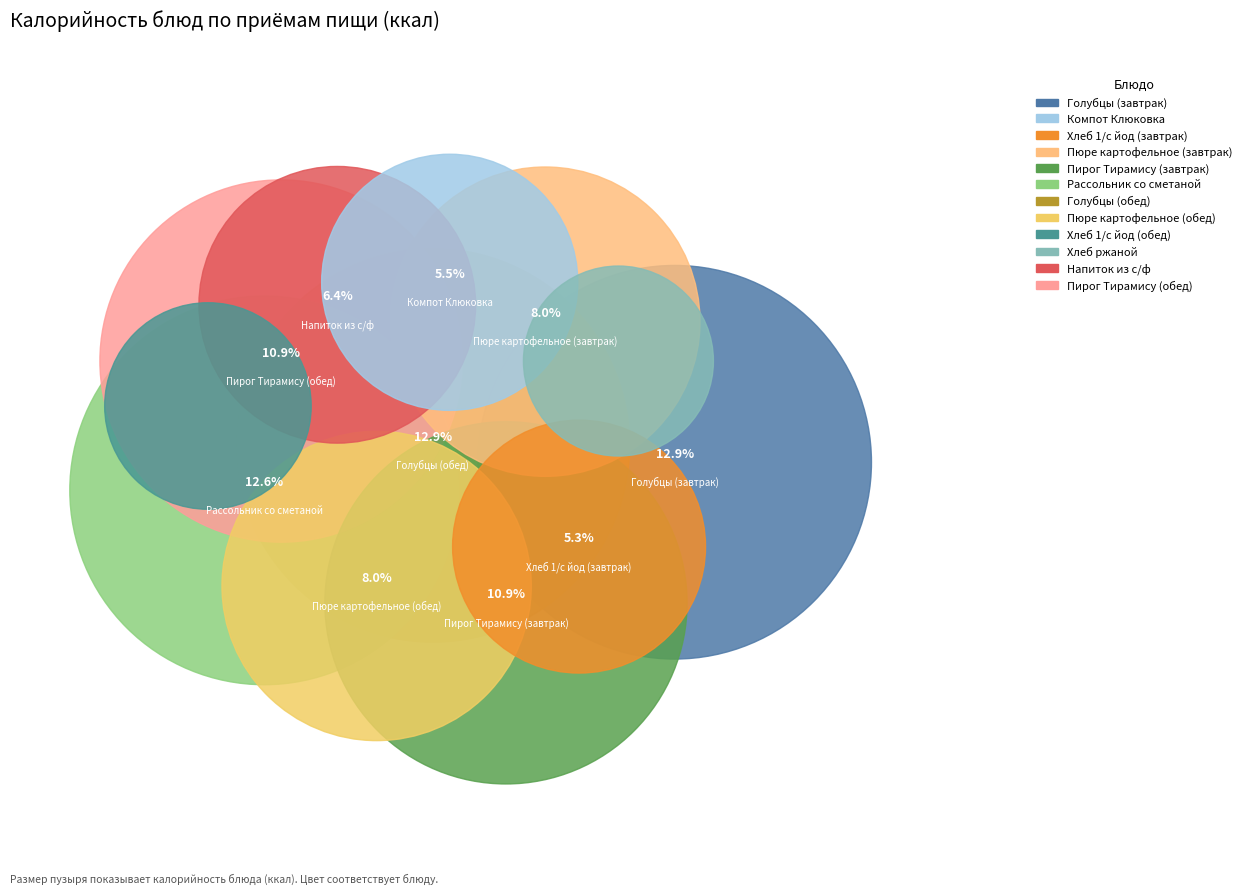

Between Хлеб ржаной and Напиток из с/ф, which is larger?

Напиток из с/ф